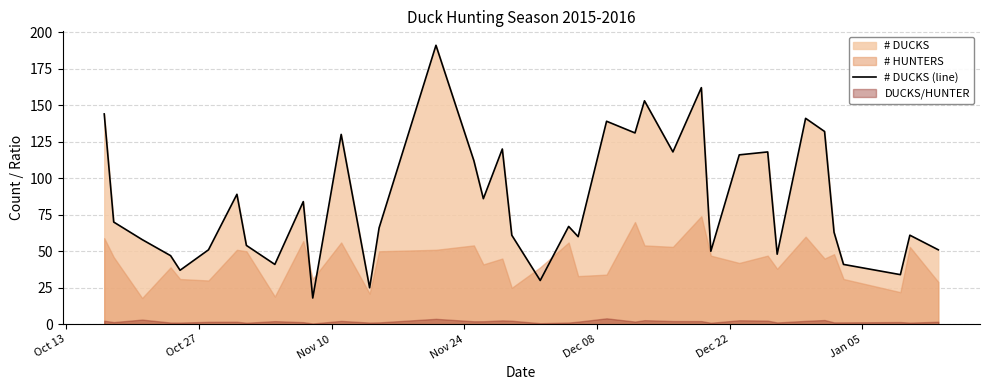

What is the highest value of the # DUCKS (line) series?

191